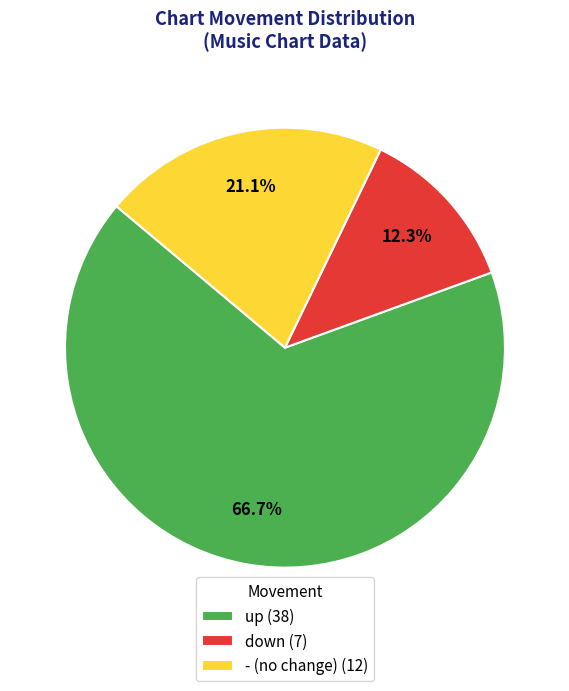

How many segments does this pie chart have?

3